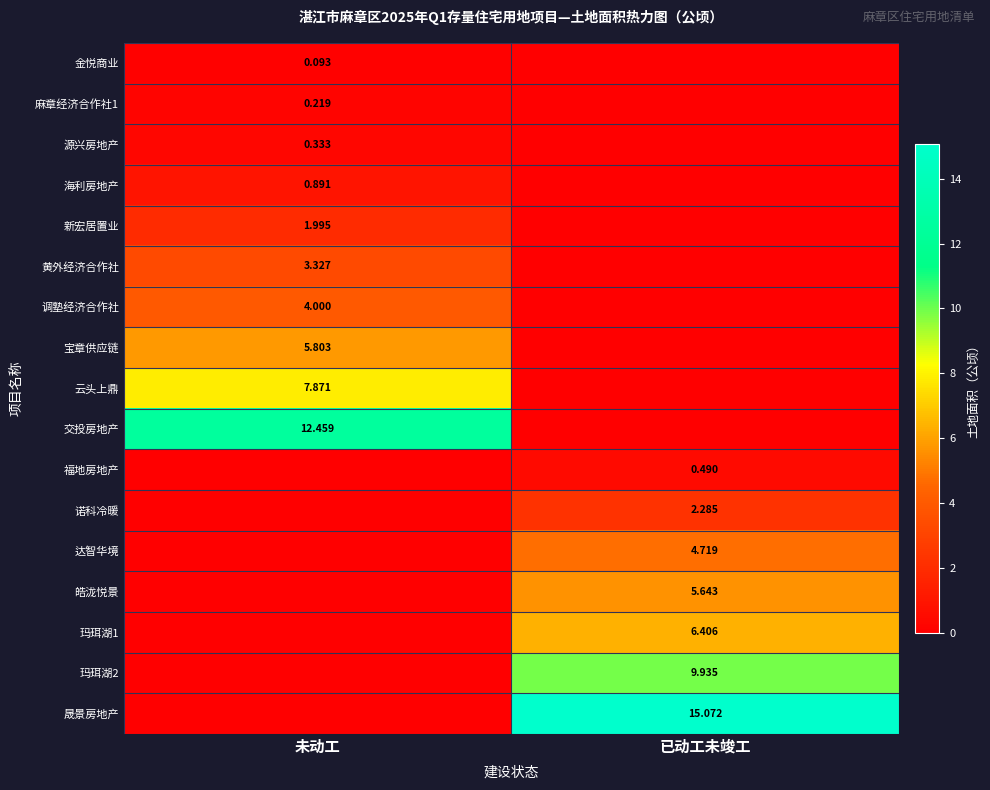

Is the value of 黄外经济合作社 at 未动工 greater than the value of 源兴房地产 at 未动工?

Yes